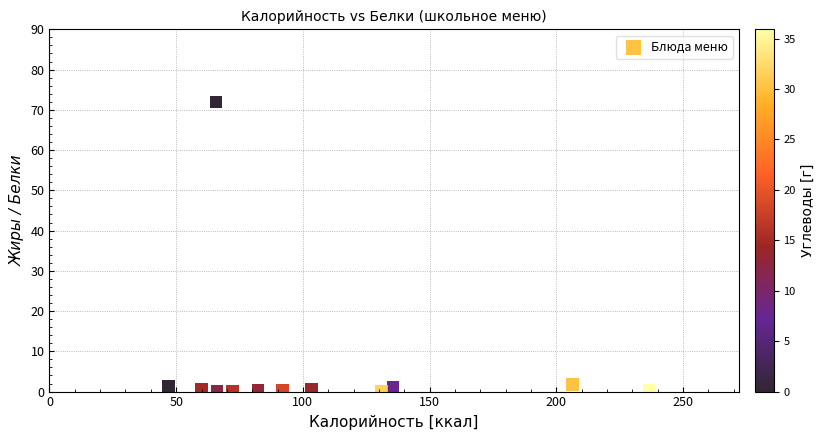

What is the average Y value?

6.6